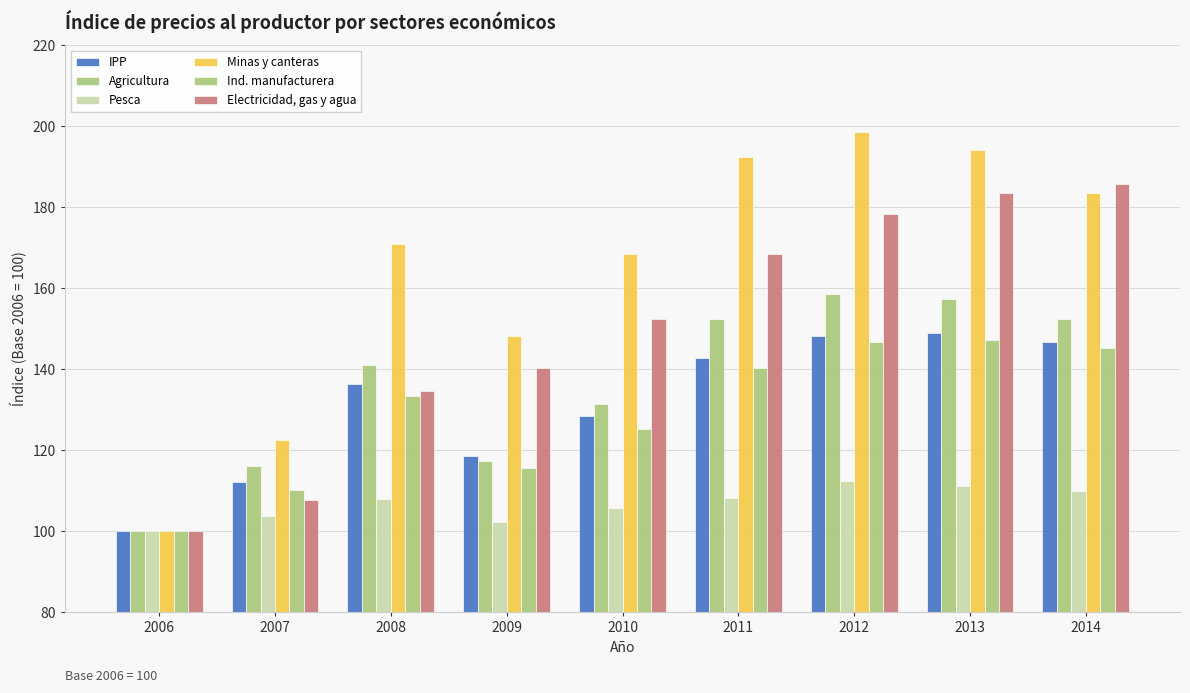

The value of Ind. manufacturera at 2012 is 146.8. True or false?

True